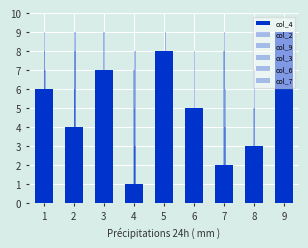

List the labels in order of col_2 value, smallest first.

1, 2, 6, 5, 8, 9, 4, 7, 3